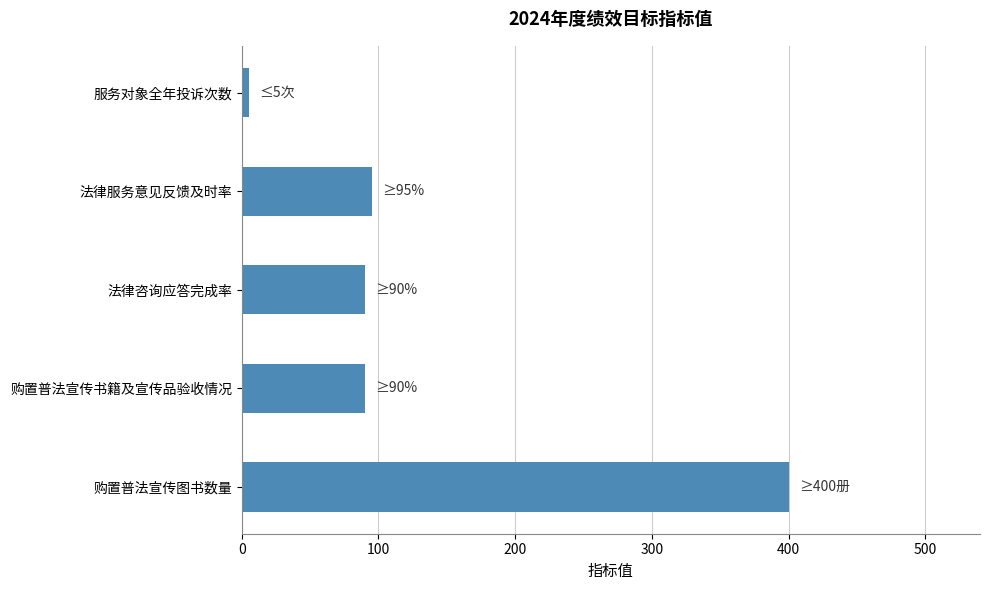

What is the difference between the maximum and minimum values?

395